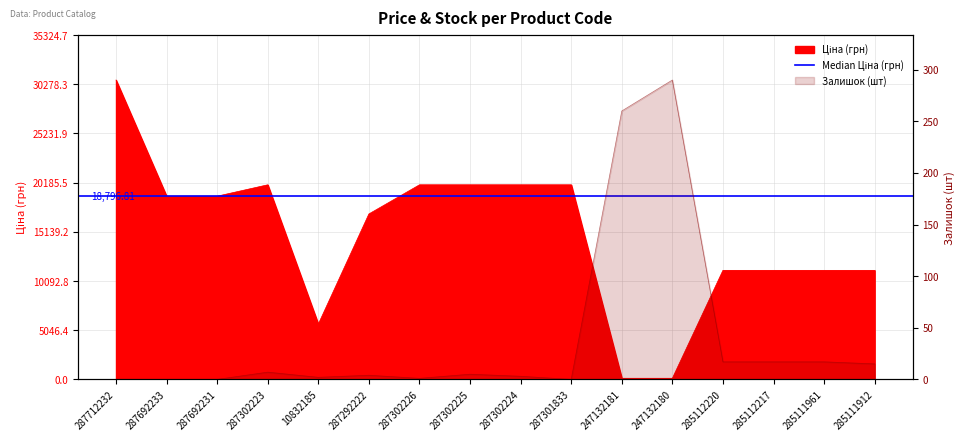

How many data points does each series have?

16